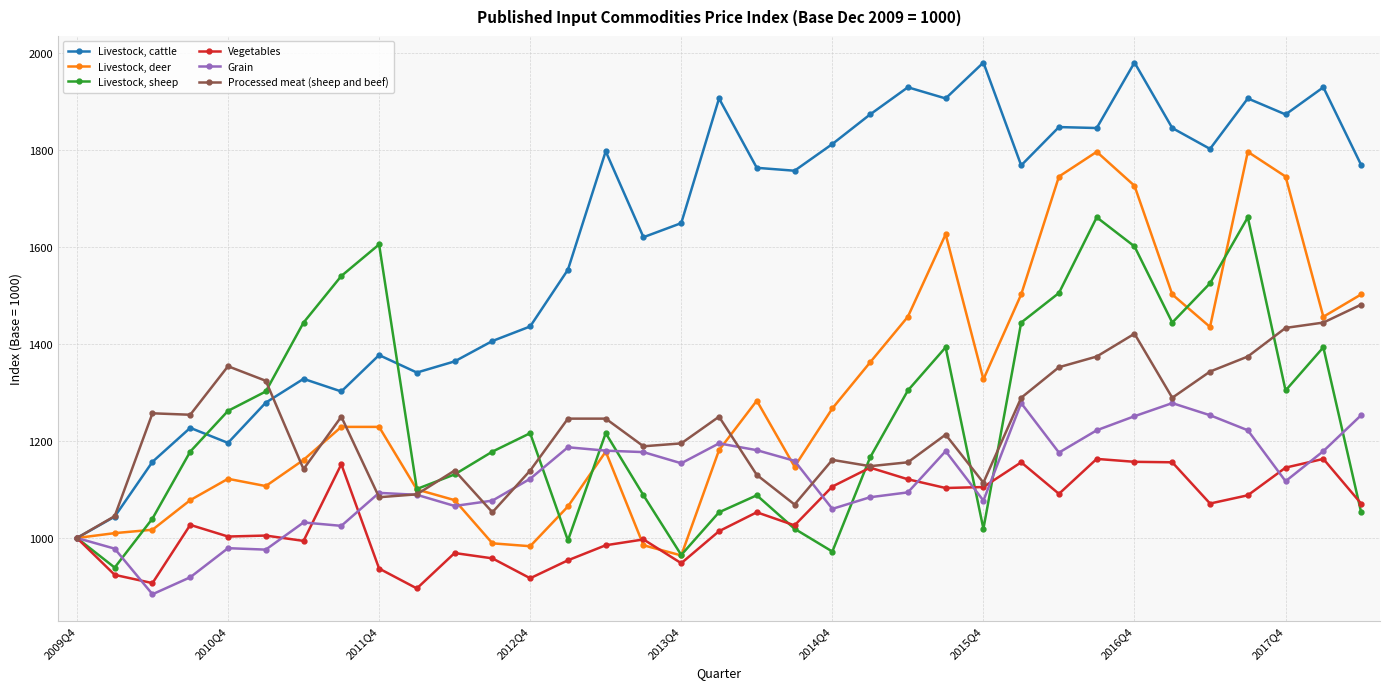

True or false: Processed meat (sheep and beef) has more than 1 points higher than both neighbors.

True